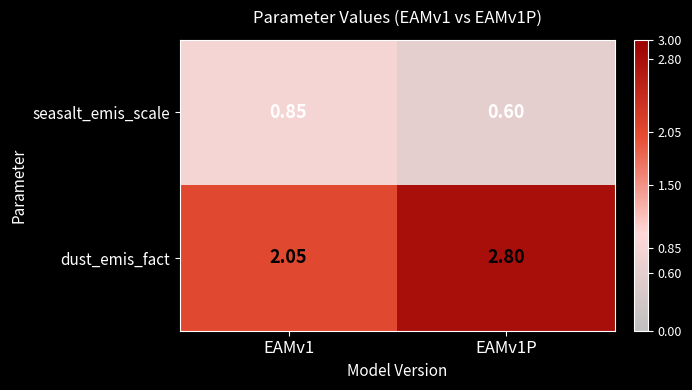

Which series has the largest total across all categories?

dust_emis_fact